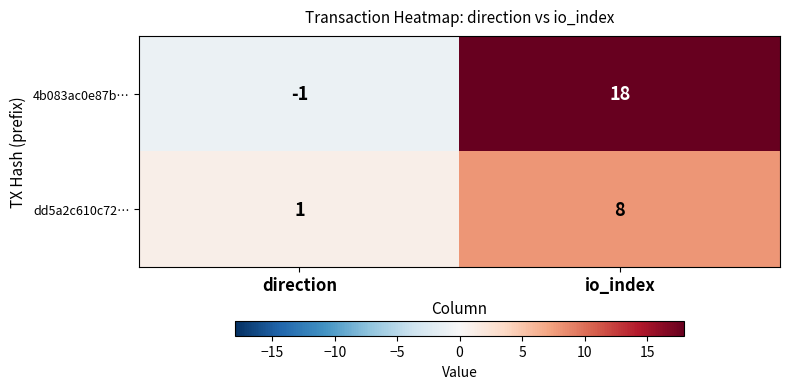

At how many categories does at least one series exceed 16?

1